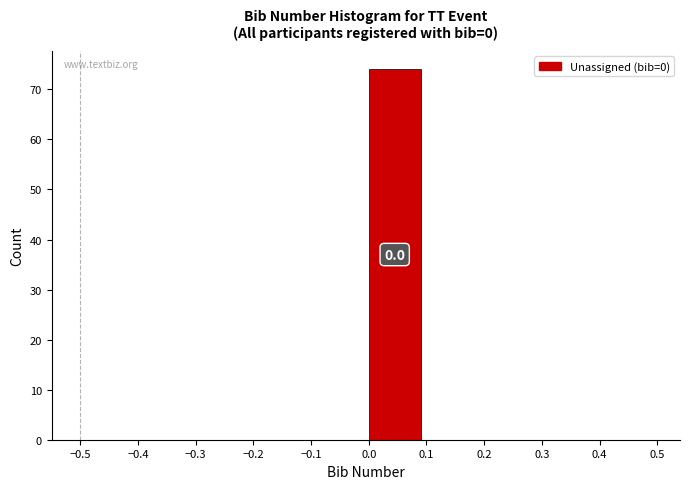

Which range on the x-axis has the tallest bar?

0.0 to 0.1